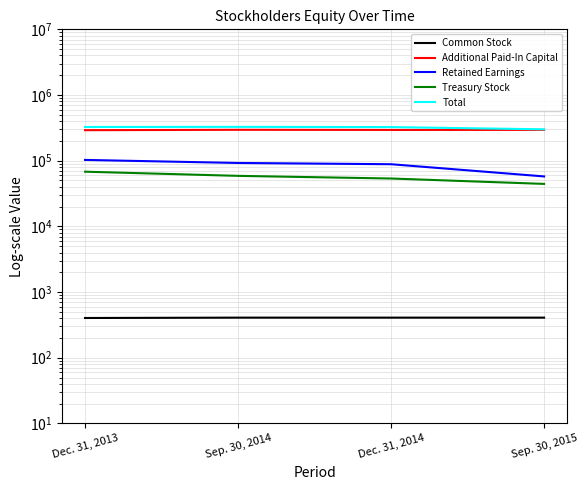

What is the label of the 1st point from the left?

Dec. 31, 2013